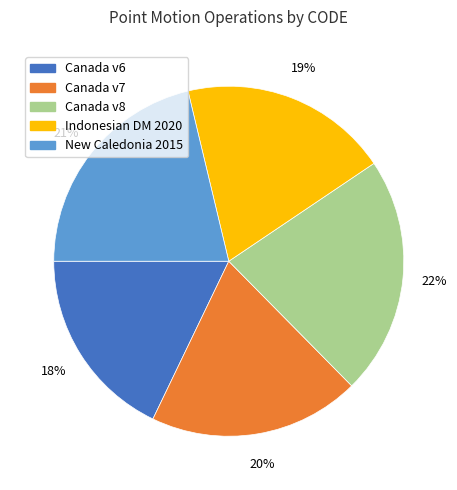

Combined, do New Caledonia 2015 and Canada v7 account for over 50%?

No